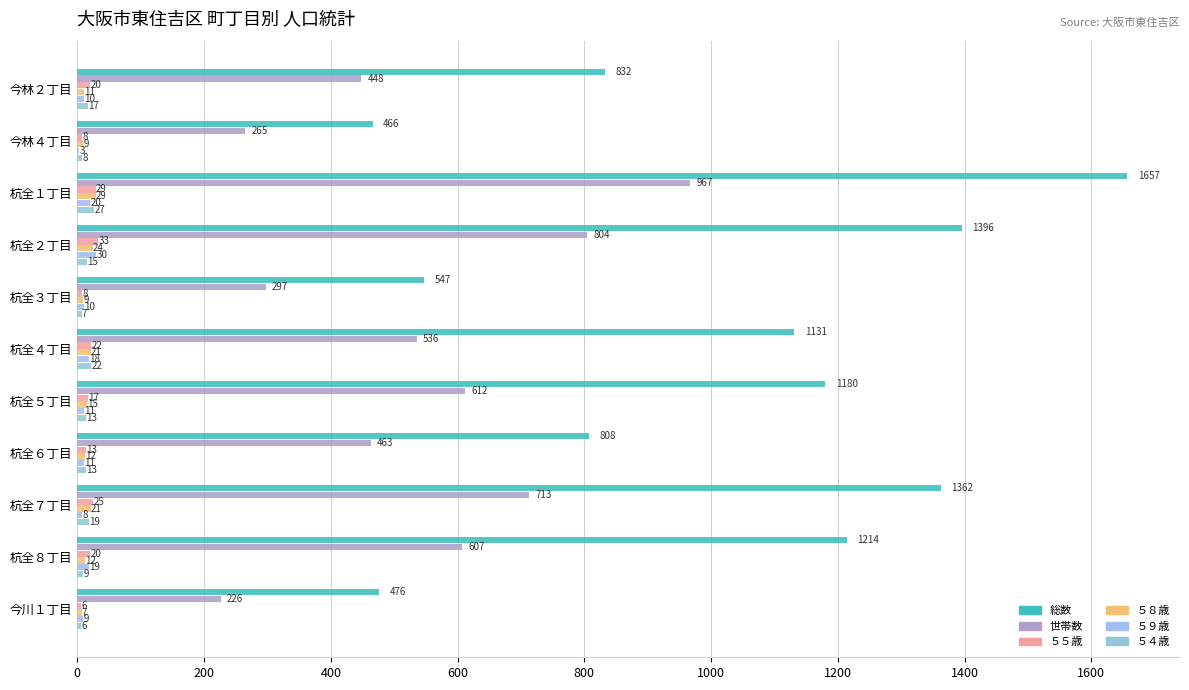

Reading right to left, what are all the values shown in this chart?

総数: 476	1214	1362	808	1180	1131	547	1396	1657	466	832
世帯数: 226	607	713	463	612	536	297	804	967	265	448
５５歳: 6	20	25	13	17	22	8	33	29	8	20
５８歳: 7	12	21	12	15	21	9	24	29	9	11
５９歳: 9	19	8	11	11	18	10	30	20	3	10
５４歳: 6	9	19	13	13	22	7	15	27	8	17